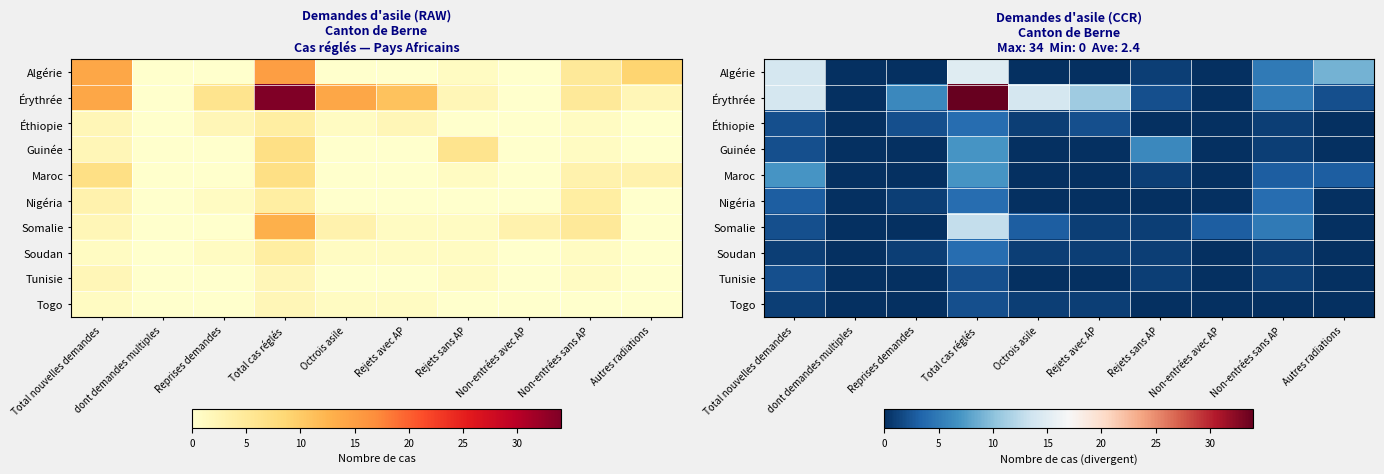

List the series in order of their peak value, lowest first.

Tunisie, Togo, Éthiopie, Nigéria, Soudan, Guinée, Maroc, Somalie, Algérie, Érythrée